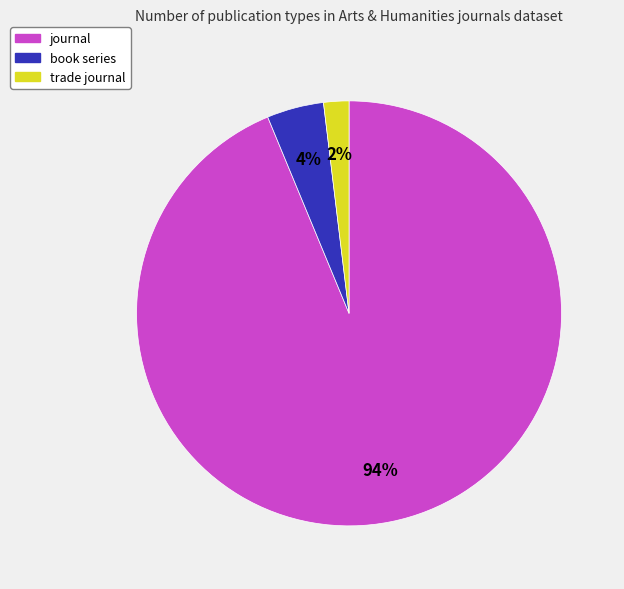

Between book series and journal, which is larger?

journal